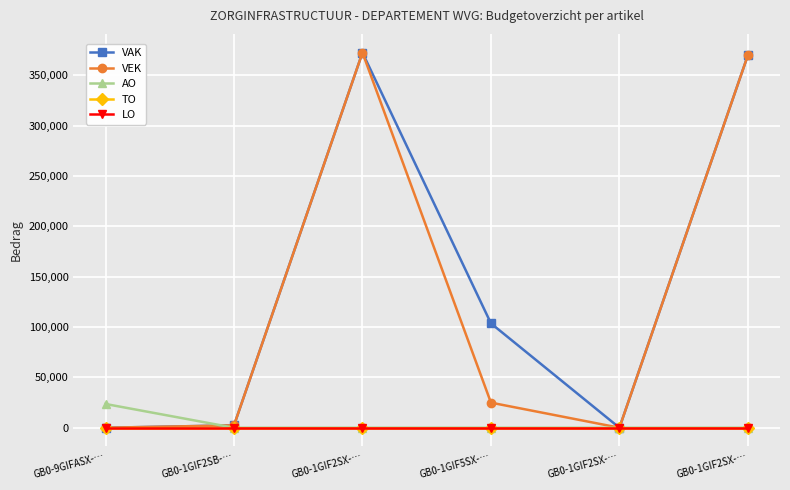

Does the chart have visible grid lines?

Yes